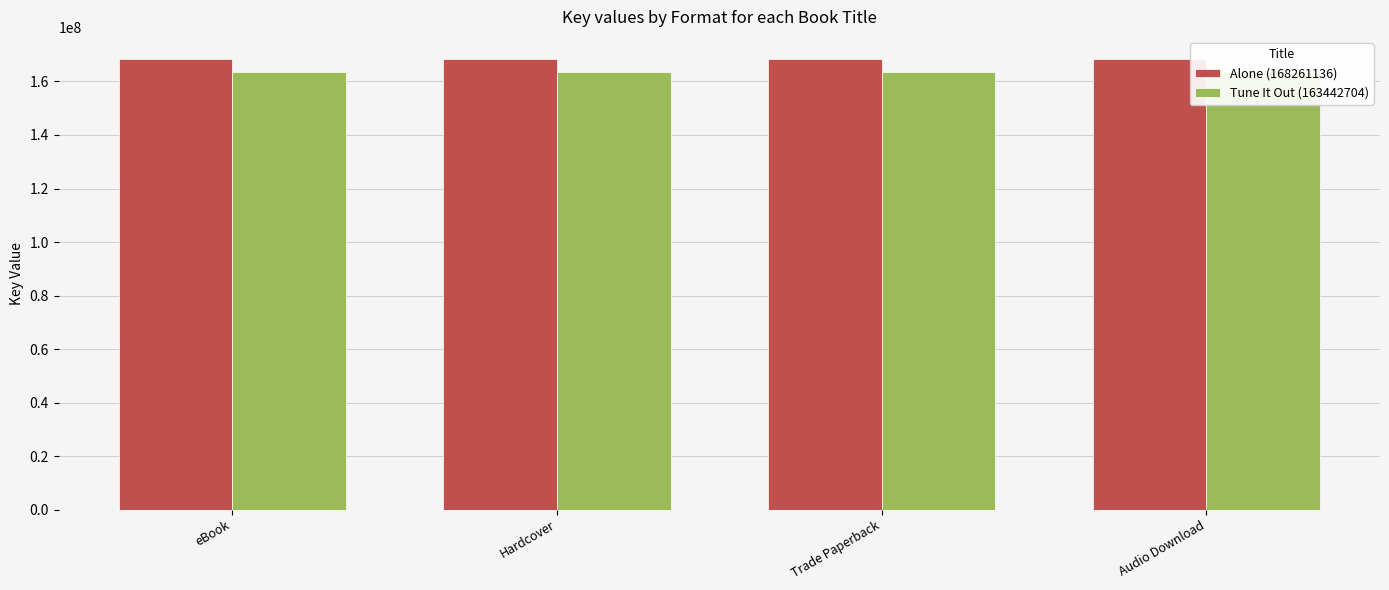

What is the sum of all Tune It Out (163442704) values?

653770816